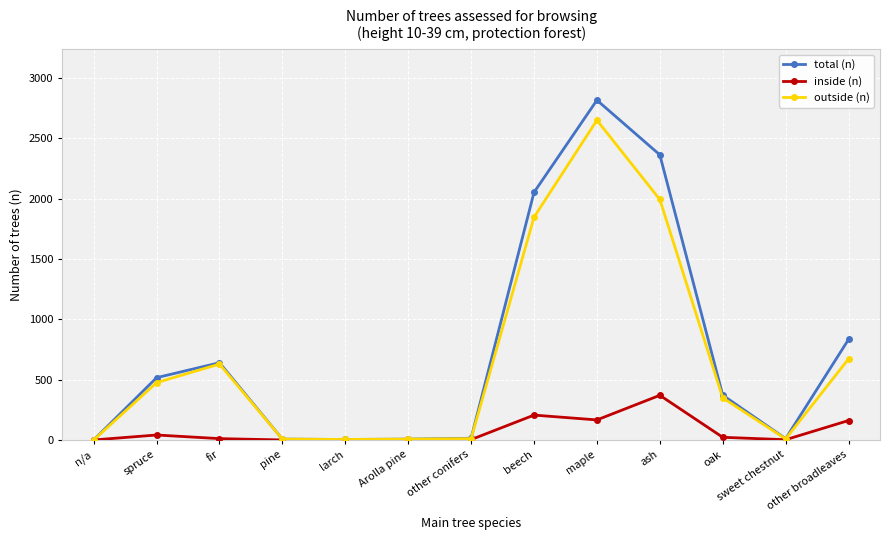

List the series in order of their peak value, highest first.

total (n), outside (n), inside (n)